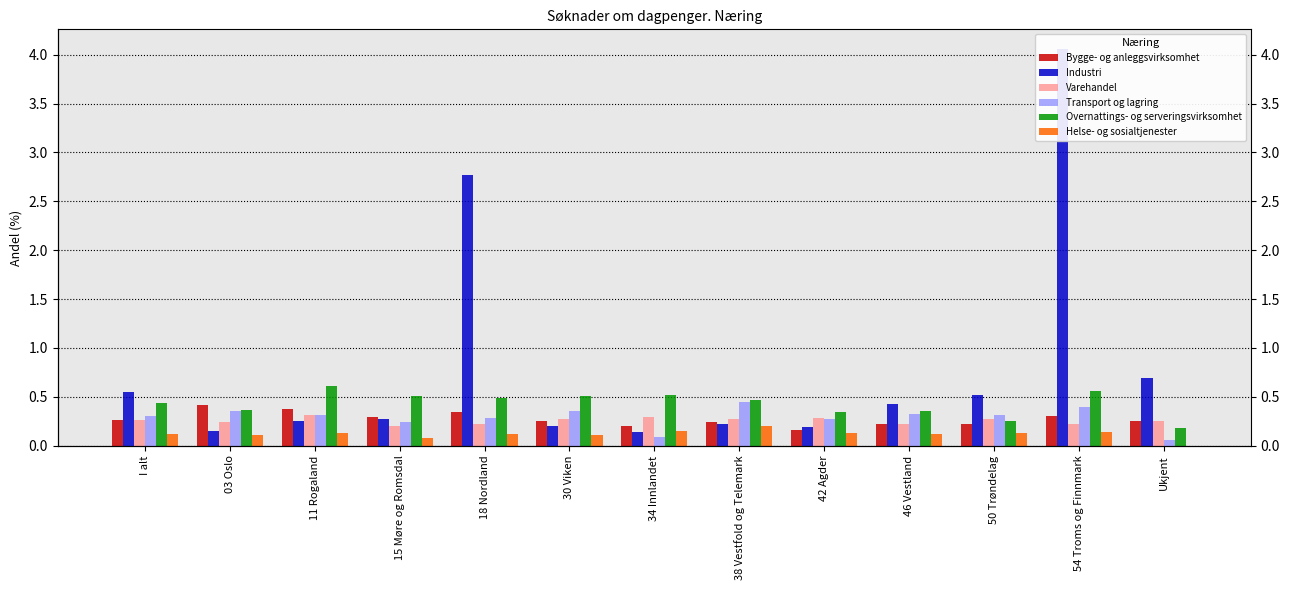

What is the value of the Bygge- og anleggsvirksomhet bar at the 3rd from the left?

0.4